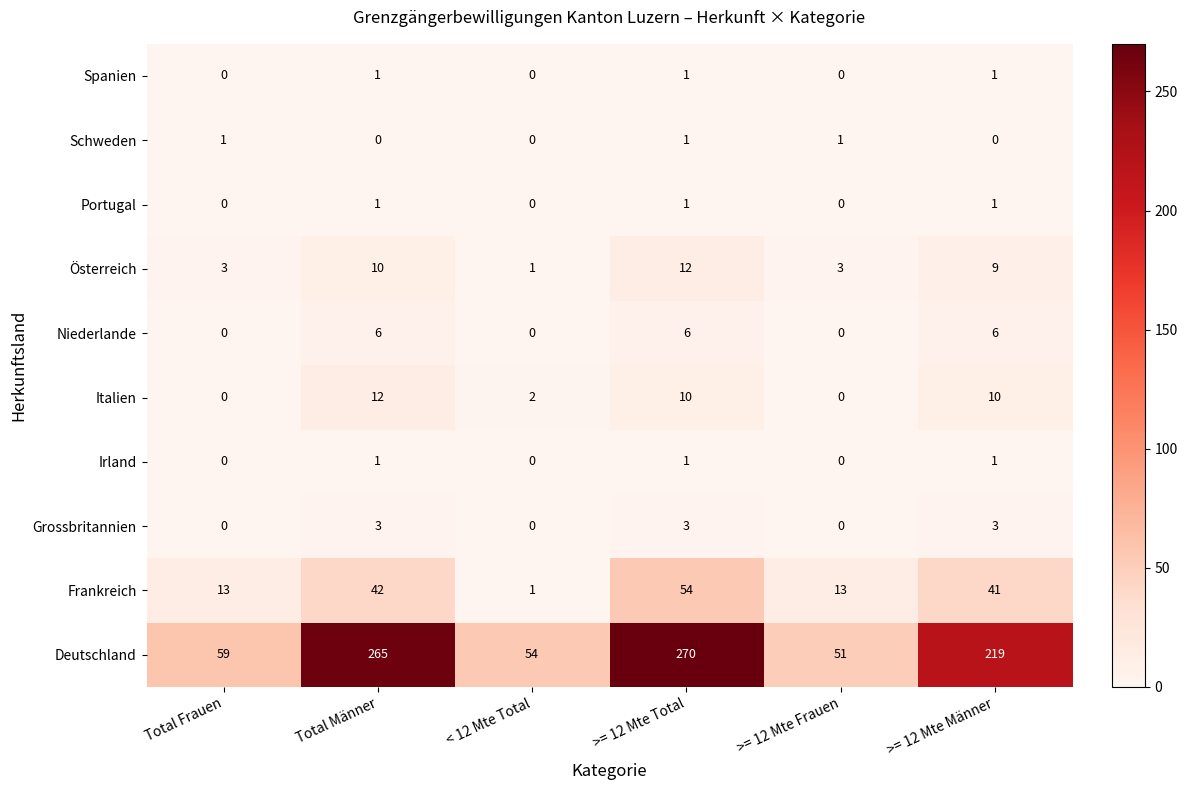

What is the spread (max minus min) of values at >= 12 Mte Frauen?

51